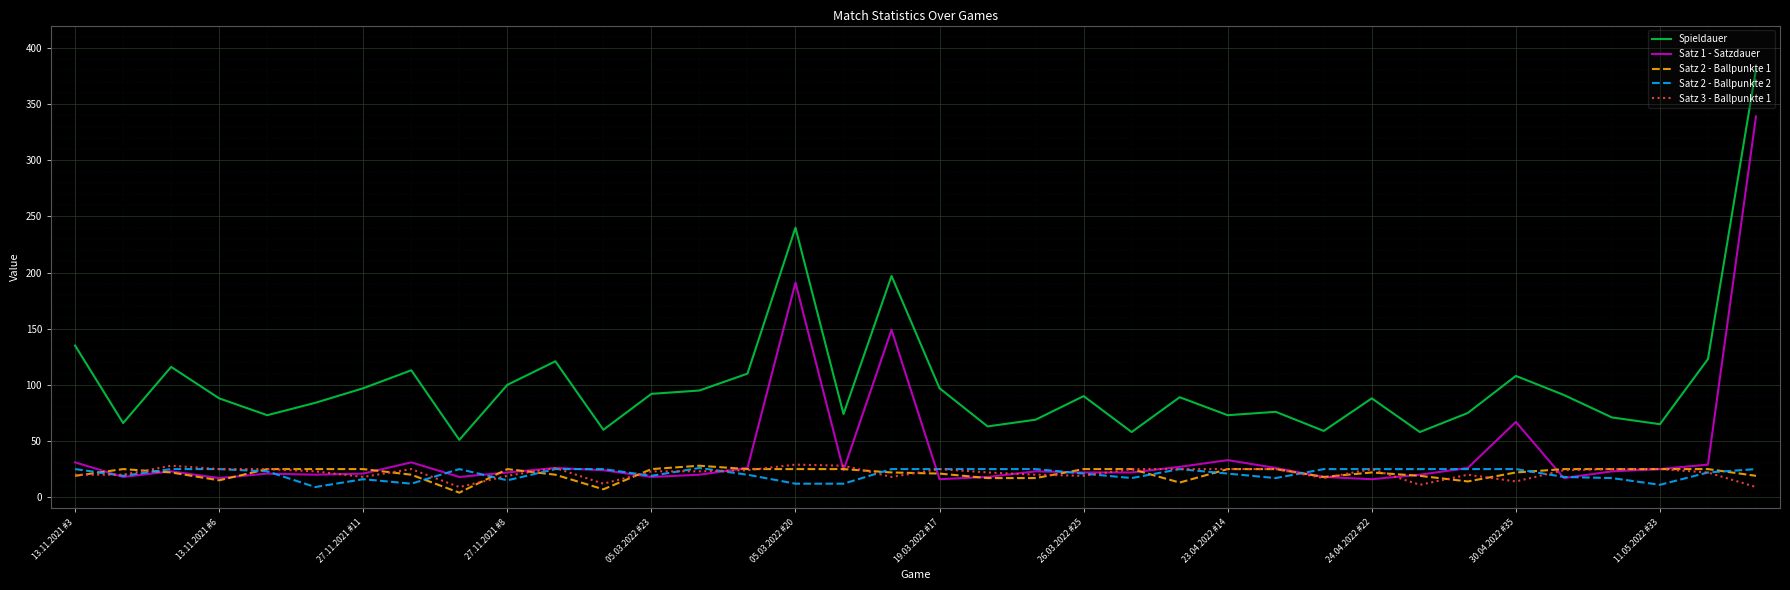

Is this an area chart (filled region under the line)?

No